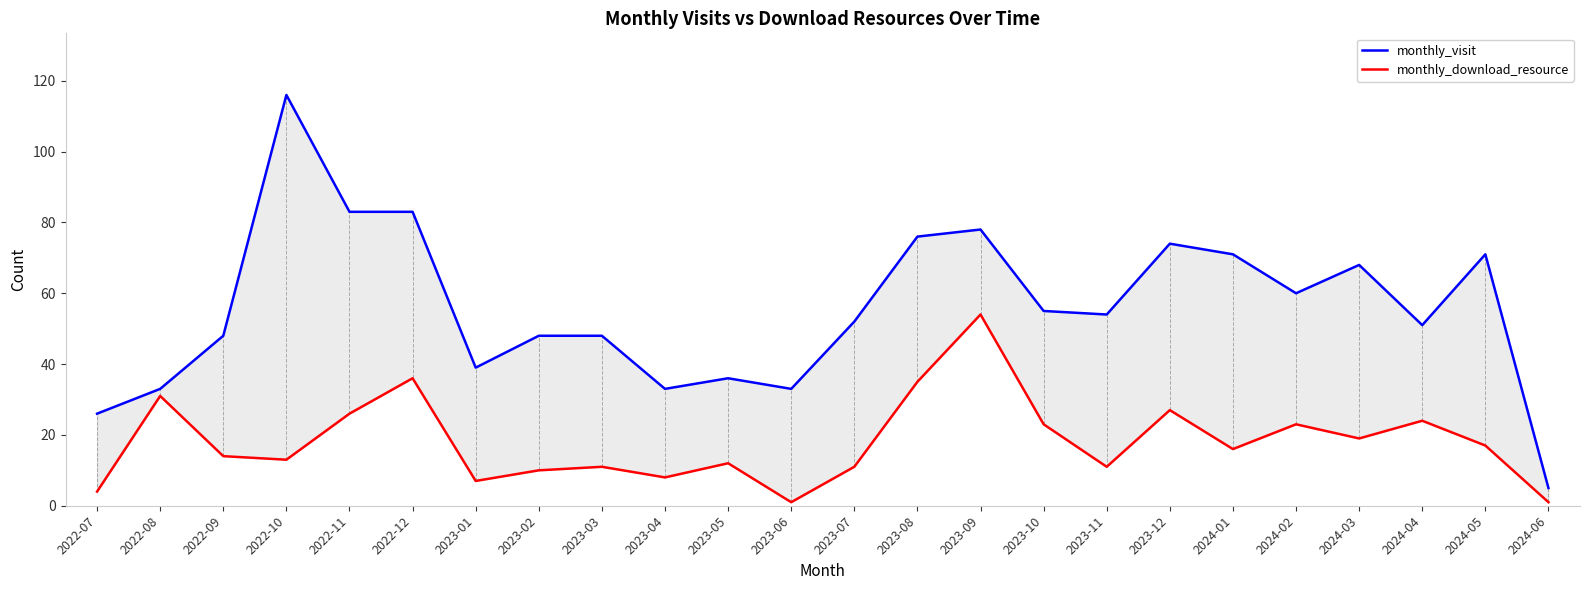

Reading left to right, what are all the values shown in this chart?

monthly_visit: 2022-07=26	2022-08=33	2022-09=48	2022-10=116	2022-11=83	2022-12=83	2023-01=39	2023-02=48	2023-03=48	2023-04=33	2023-05=36	2023-06=33	2023-07=52	2023-08=76	2023-09=78	2023-10=55	2023-11=54	2023-12=74	2024-01=71	2024-02=60	2024-03=68	2024-04=51	2024-05=71	2024-06=5
monthly_download_resource: 2022-07=4	2022-08=31	2022-09=14	2022-10=13	2022-11=26	2022-12=36	2023-01=7	2023-02=10	2023-03=11	2023-04=8	2023-05=12	2023-06=1	2023-07=11	2023-08=35	2023-09=54	2023-10=23	2023-11=11	2023-12=27	2024-01=16	2024-02=23	2024-03=19	2024-04=24	2024-05=17	2024-06=1